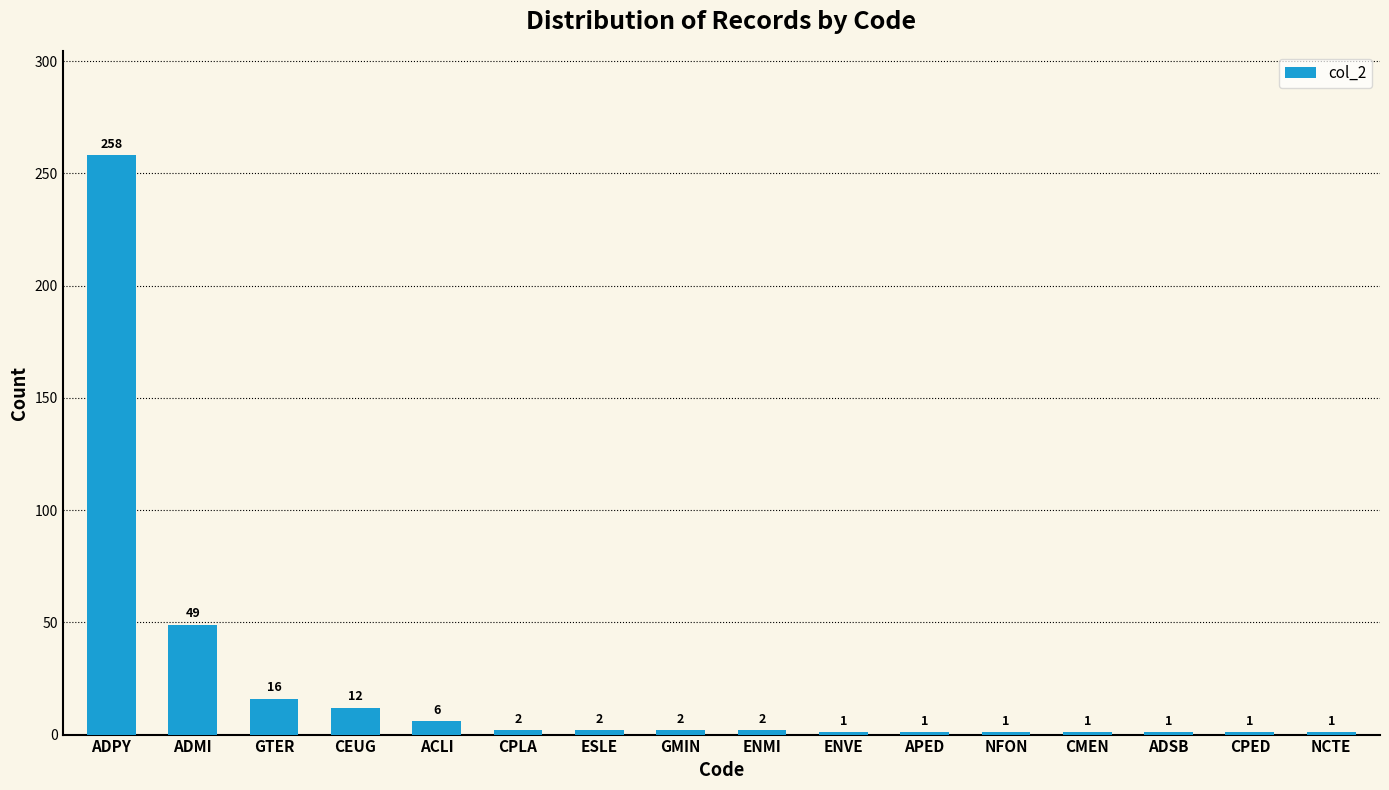

What is the ratio of the value at CEUG to the value at APED?

12.0